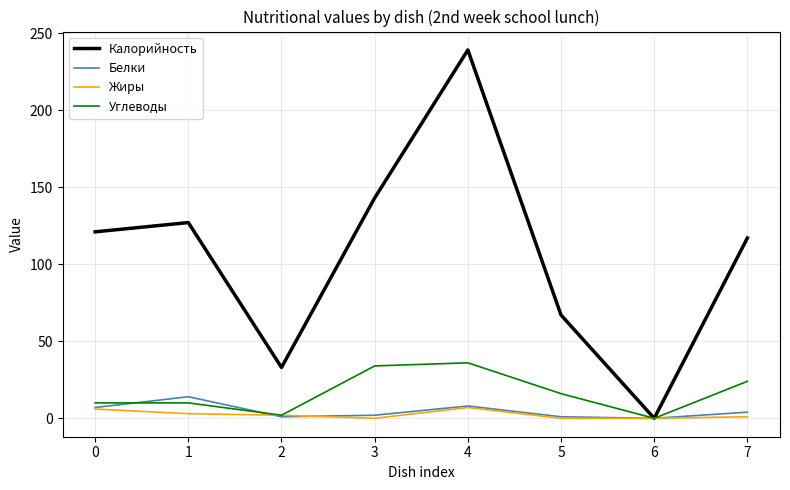

True or false: Белки has a value of 4 at 7.

True